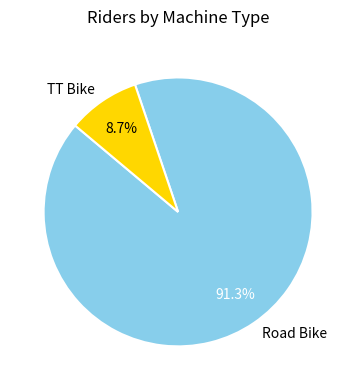

Combined, do Road Bike and TT Bike account for over 50%?

Yes